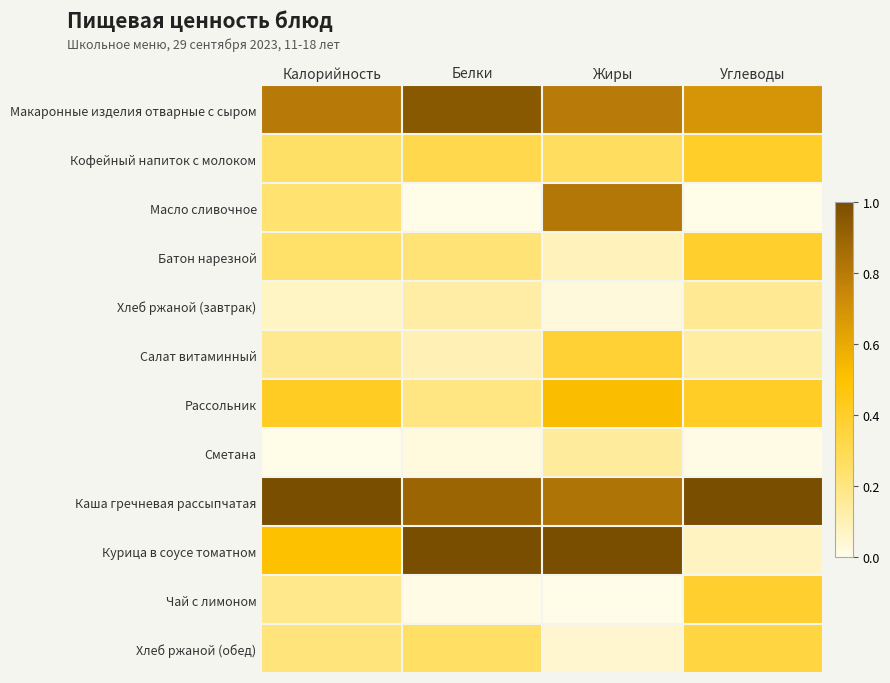

Reading left to right, list all the values displayed in this chart.

Макаронные изделия отварные с сыром: Калорийность=0.8	Белки=0.9	Жиры=0.8	Углеводы=0.7
Кофейный напиток с молоком: Калорийность=0.2	Белки=0.3	Жиры=0.3	Углеводы=0.4
Масло сливочное: Калорийность=0.2	Белки=0.0	Жиры=0.8	Углеводы=0.0
Батон нарезной: Калорийность=0.2	Белки=0.2	Жиры=0.1	Углеводы=0.4
Хлеб ржаной (завтрак): Калорийность=0.1	Белки=0.1	Жиры=0.0	Углеводы=0.2
Салат витаминный: Калорийность=0.2	Белки=0.1	Жиры=0.4	Углеводы=0.1
Рассольник: Калорийность=0.4	Белки=0.2	Жиры=0.5	Углеводы=0.4
Сметана: Калорийность=0.0	Белки=0.0	Жиры=0.1	Углеводы=0.0
Каша гречневая рассыпчатая: Калорийность=1.0	Белки=0.9	Жиры=0.8	Углеводы=1.0
Курица в соусе томатном: Калорийность=0.5	Белки=1.0	Жиры=1.0	Углеводы=0.1
Чай с лимоном: Калорийность=0.2	Белки=0.0	Жиры=0.0	Углеводы=0.4
Хлеб ржаной (обед): Калорийность=0.2	Белки=0.3	Жиры=0.0	Углеводы=0.3